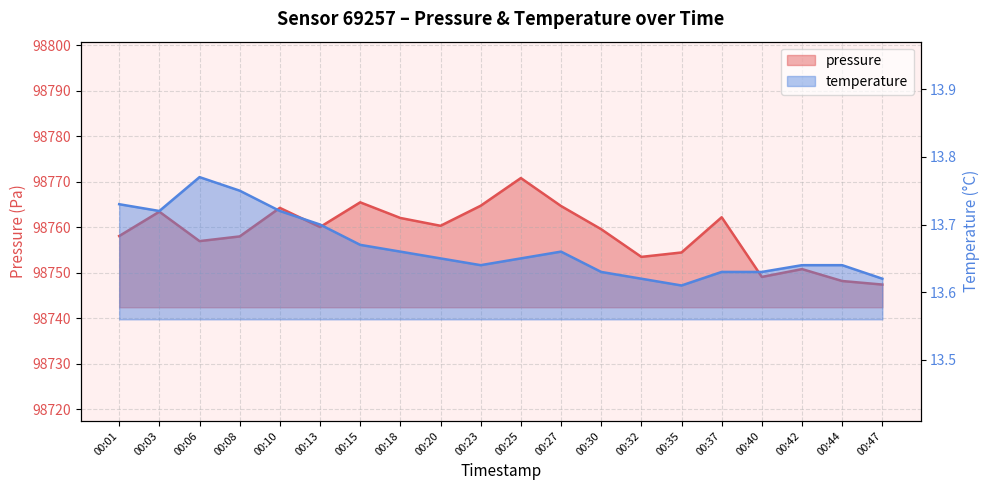

What is the maximum value for temperature?

13.8